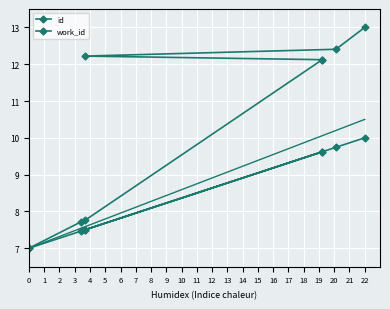

The id series shows 7.7 at 1. True or false?

True